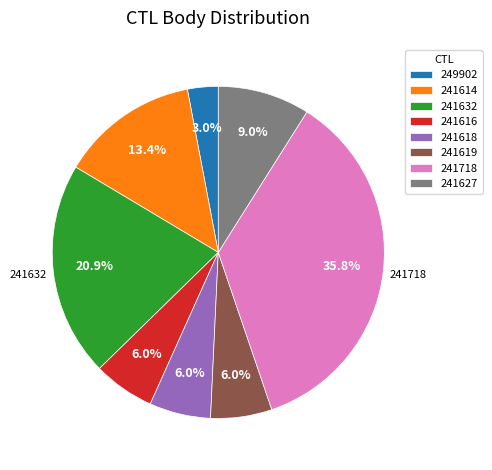

Is it true that 241619 is 6% of the pie?

True